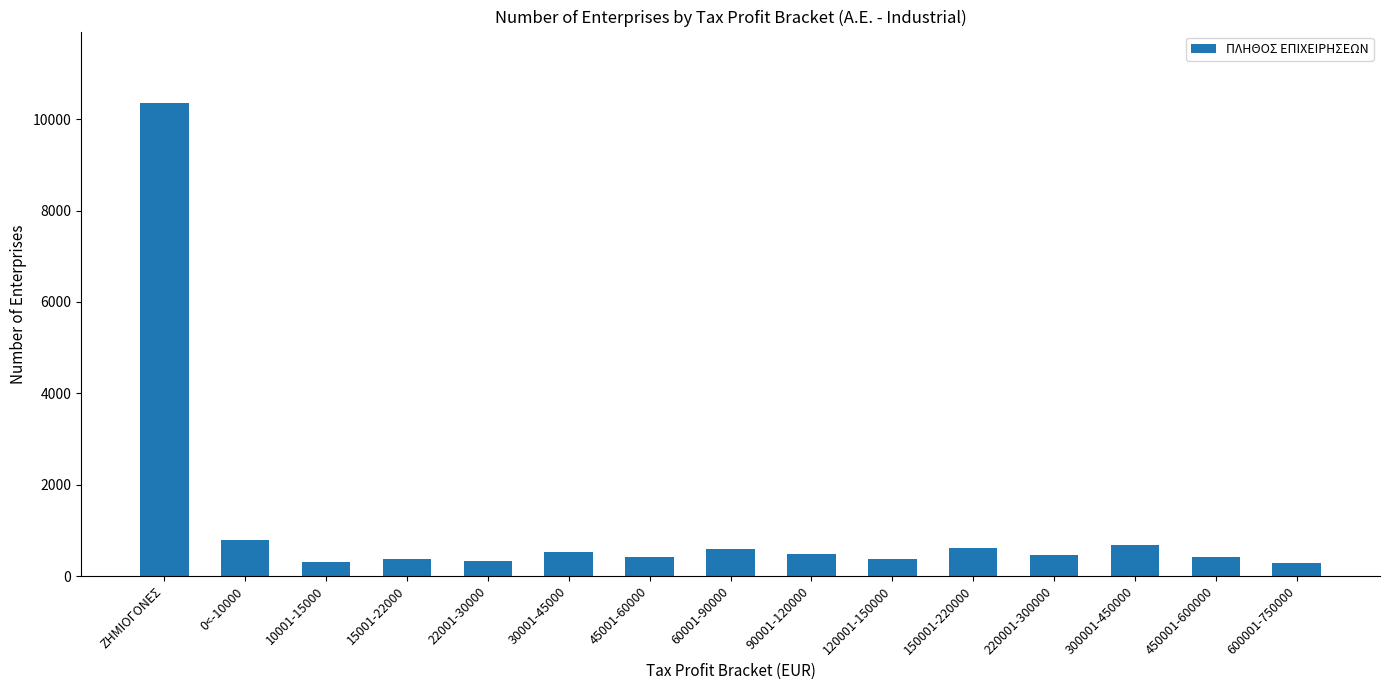

What is the label of the 15th bar from the right?

ΖΗΜΙΟΓΟΝΕΣ